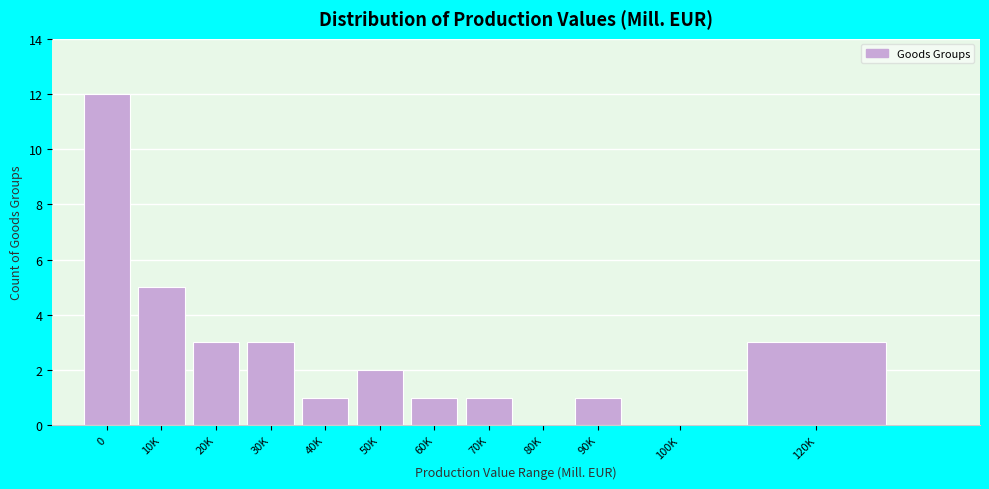

Reading right to left, extract all data points from this chart.

120K=3	100K=0	90K=1	80K=0	70K=1	60K=1	50K=2	40K=1	30K=3	20K=3	10K=5	0=12